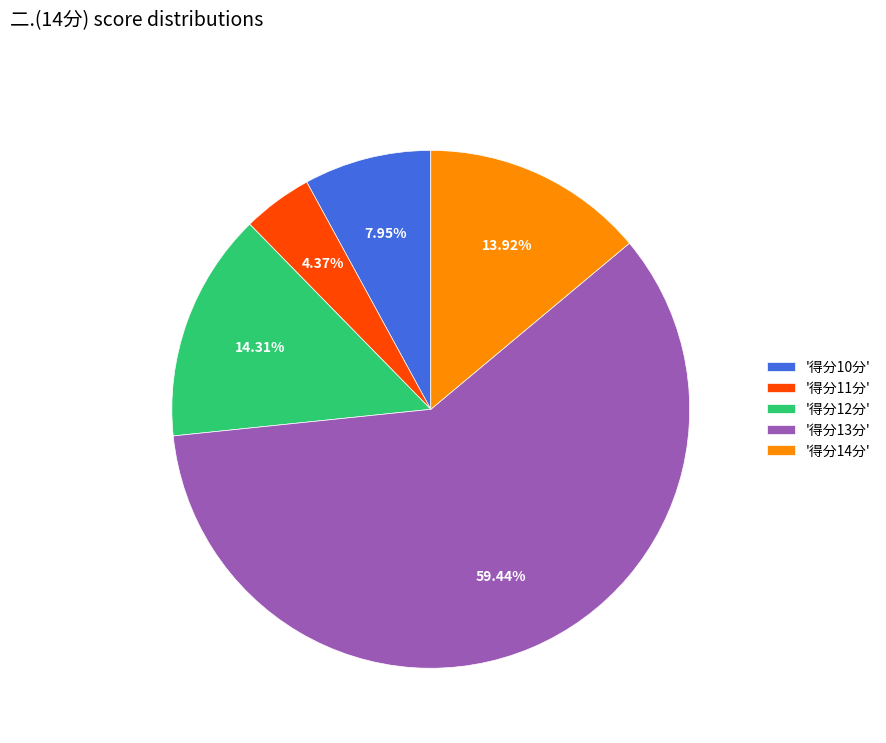

Is the sum of '得分11分' and '得分13分' greater than half?

Yes